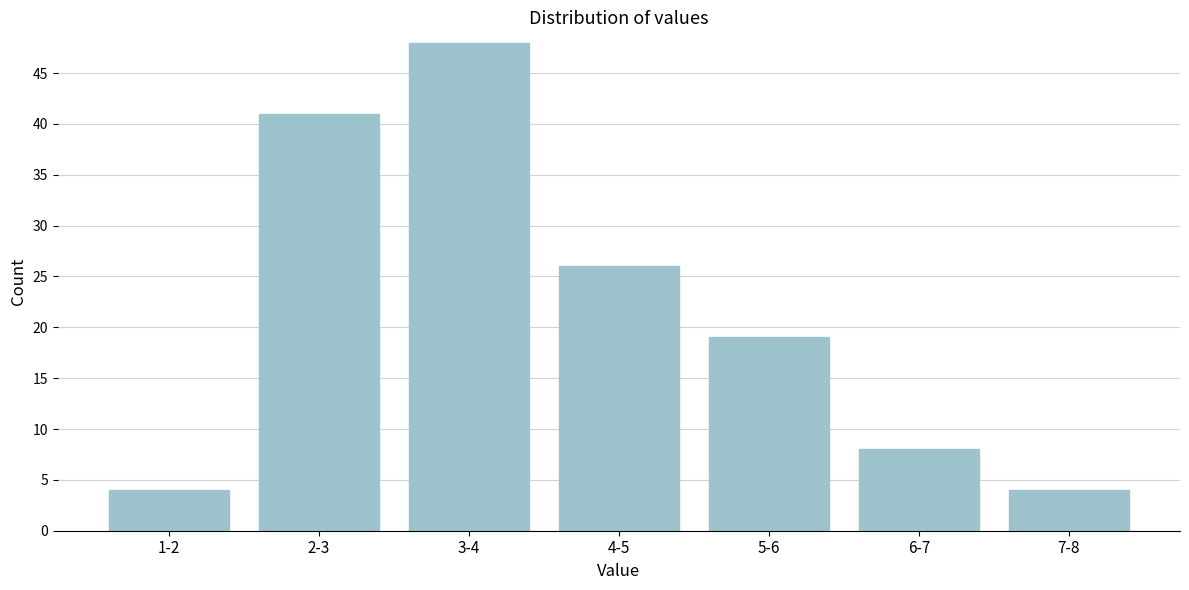

Reading left to right, what are all the values shown in this chart?

4	41	48	26	19	8	4